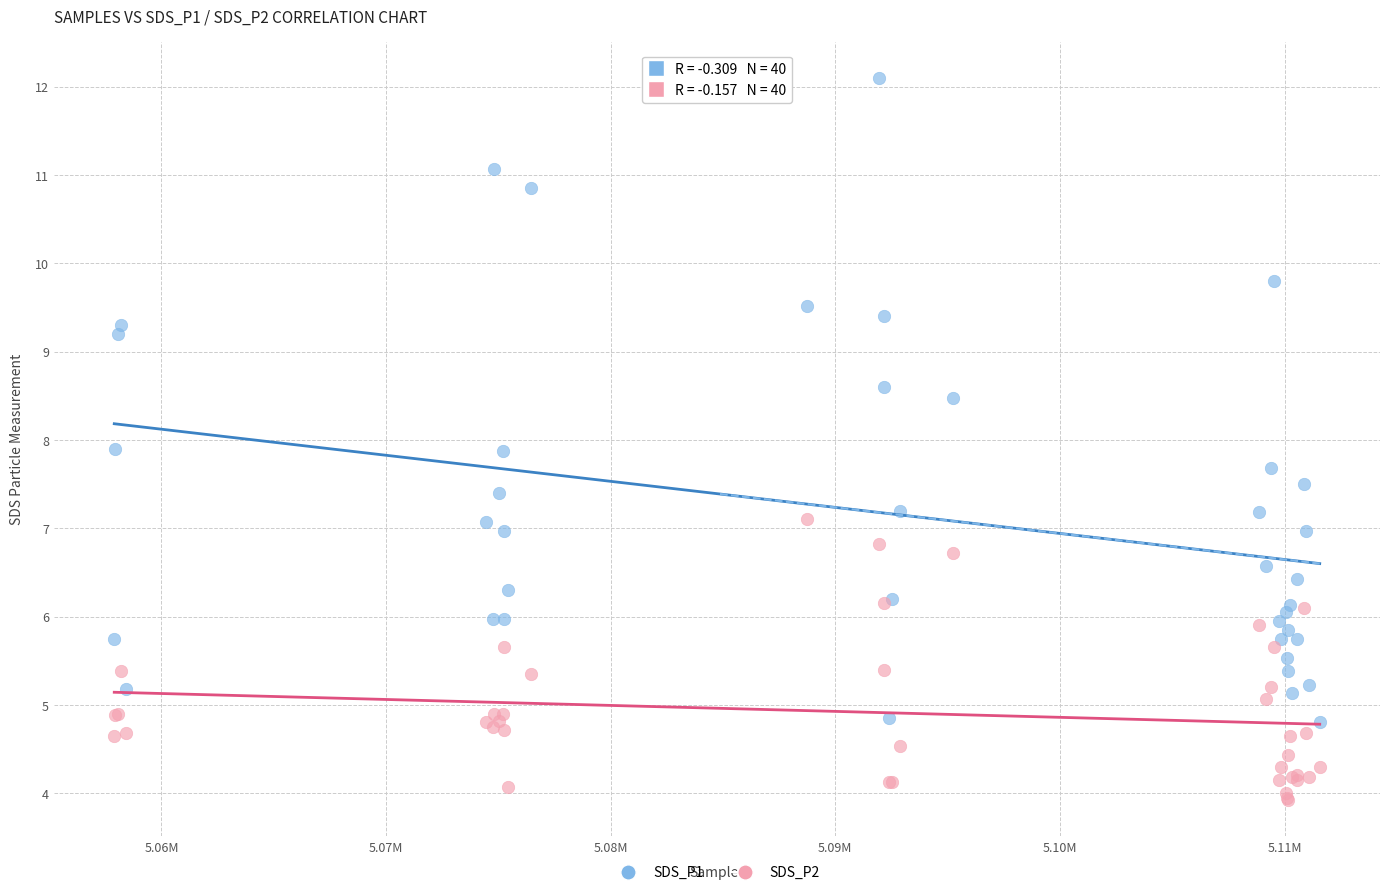

Which series reaches the maximum Y coordinate?

SDS_P1